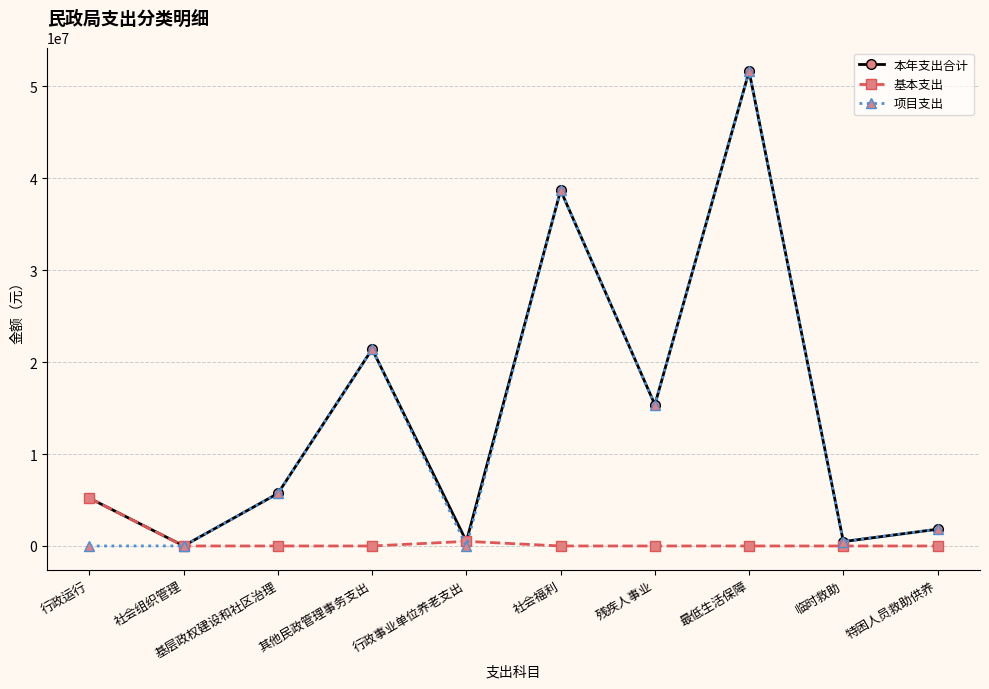

Which series ends up on top after the final intersection of 基本支出 and 项目支出?

项目支出